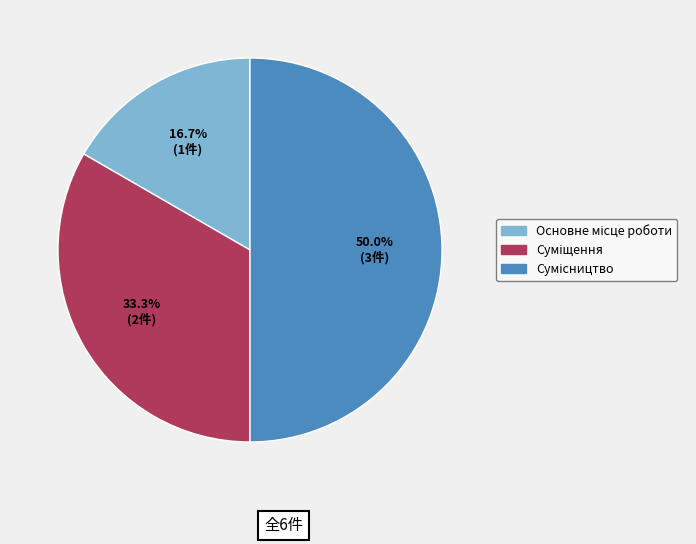

Count the number of slices in the pie.

3